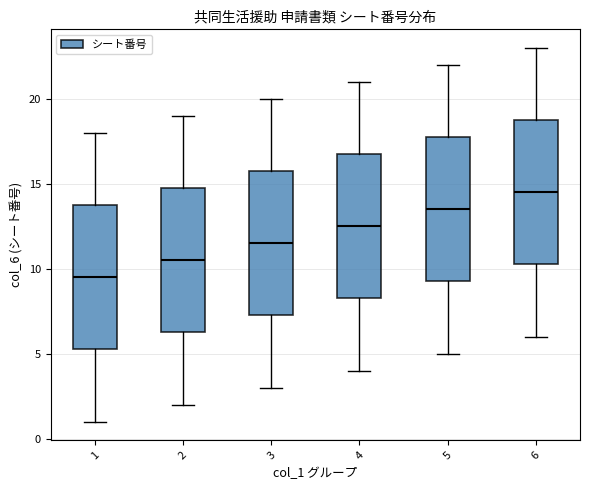

Where does the lower whisker of the box at x = 6 end on the y-axis? The values are not printed on the chart, so give them approximately, as read against the axis.

6.0